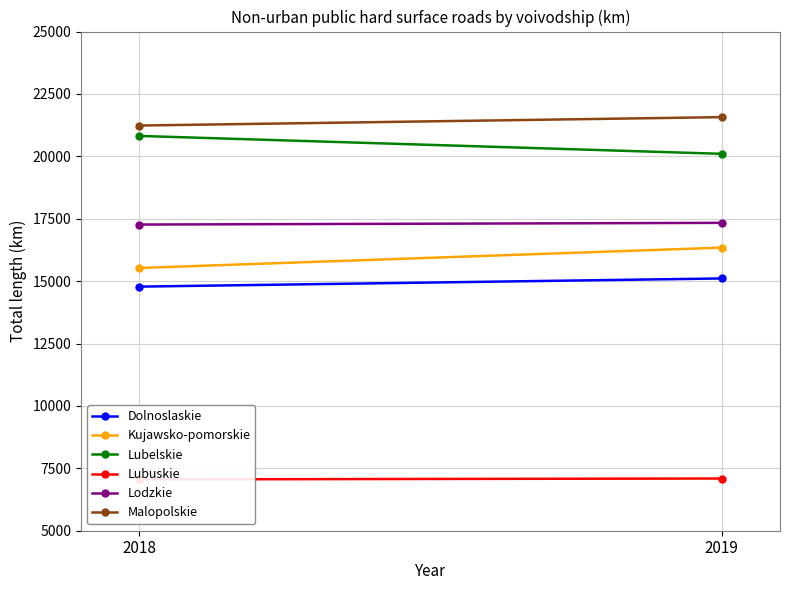

What is the smallest value displayed?

7055.8